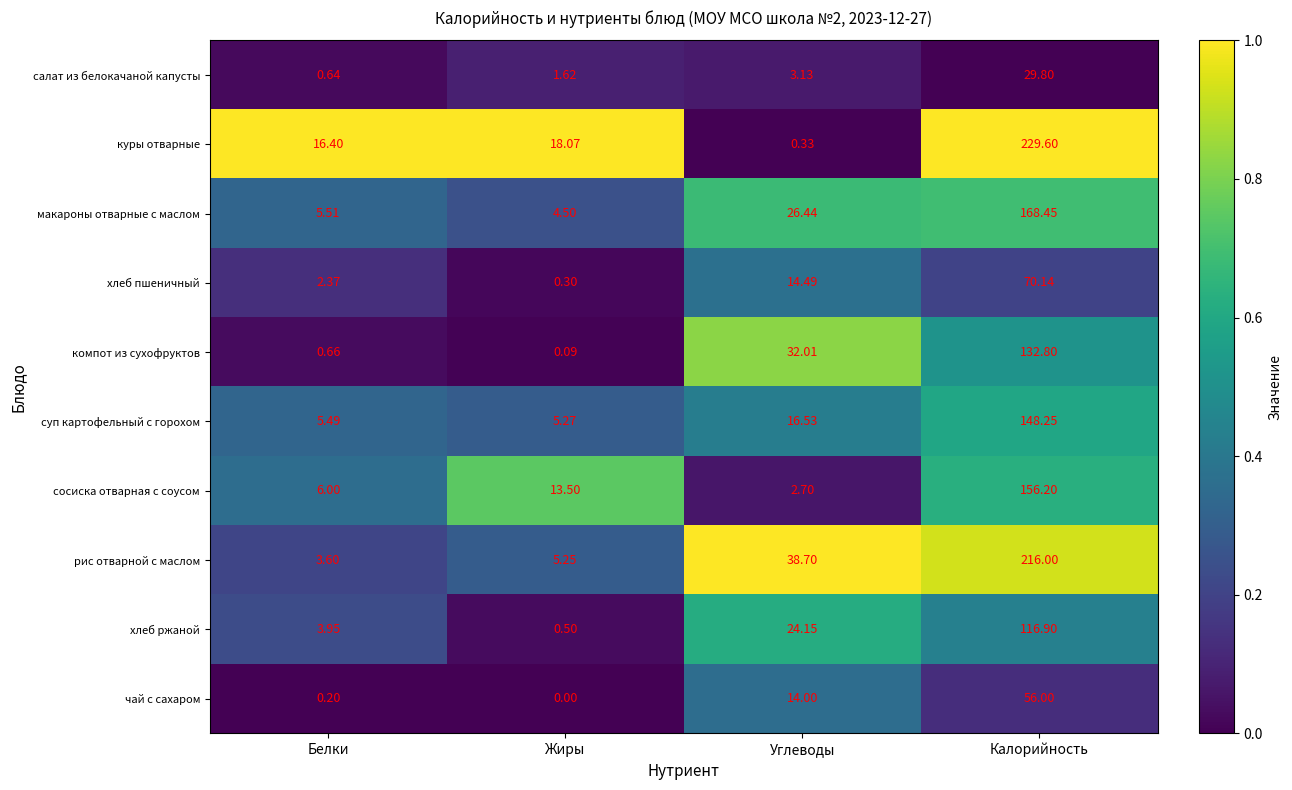

How many categories are shown in the chart?

4